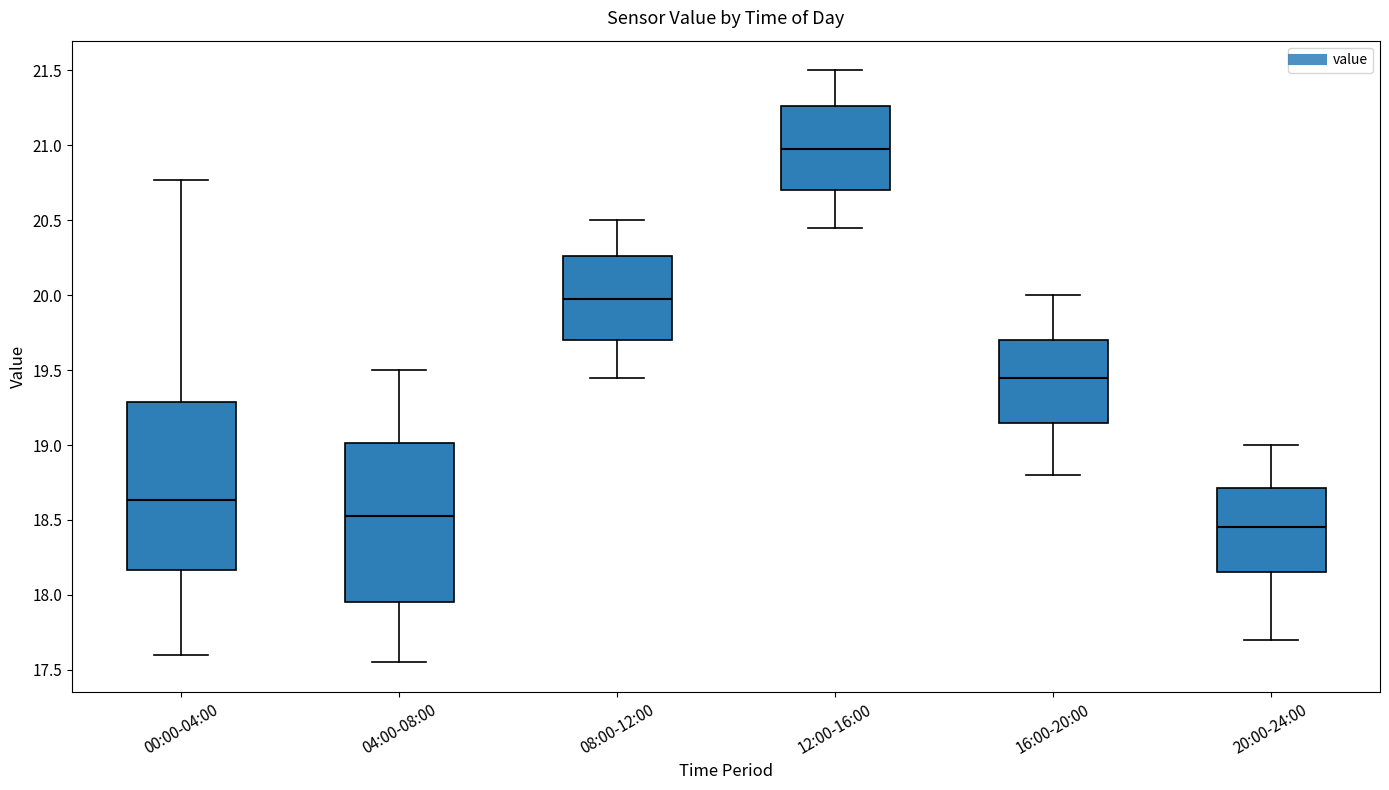

Which box's median line is the lowest?

20:00-24:00